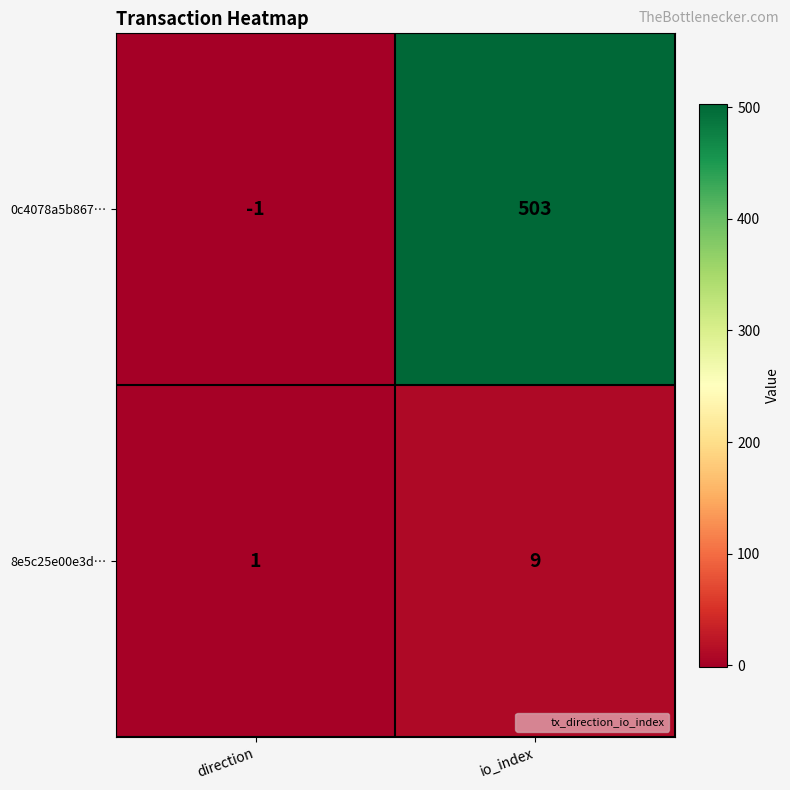

At which label does 0c4078a5b867… reach its peak?

io_index